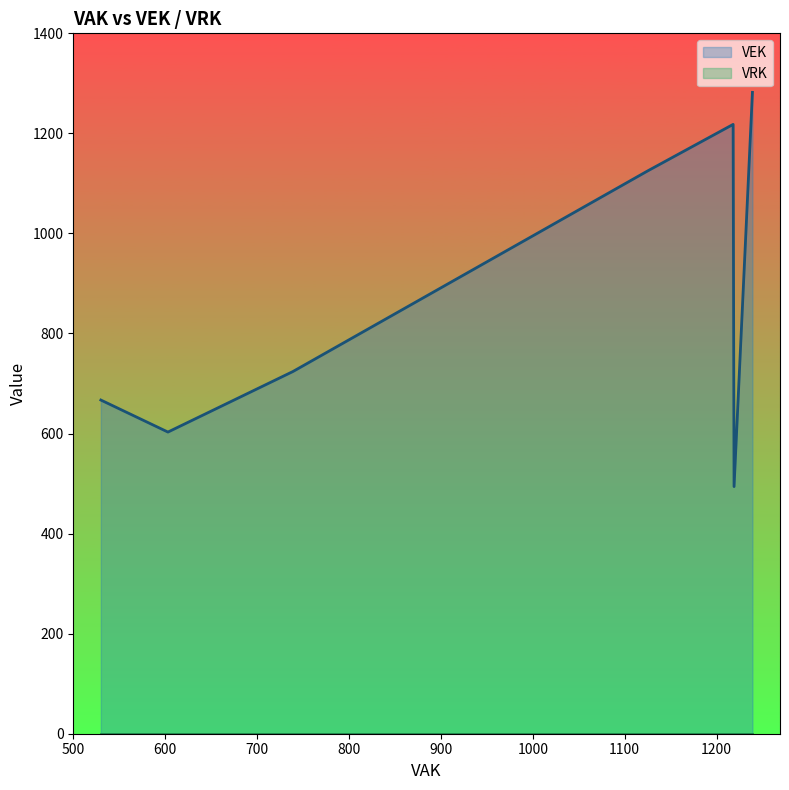

True or false: VEK has a value of 603 at 603.

True